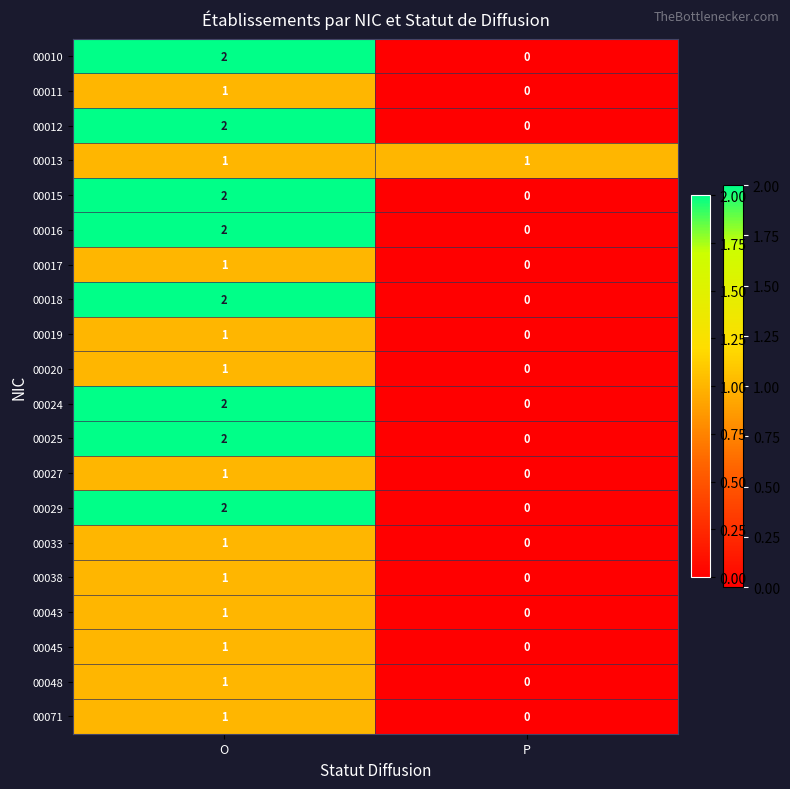

List the labels in order of 00025 value, largest first.

O, P